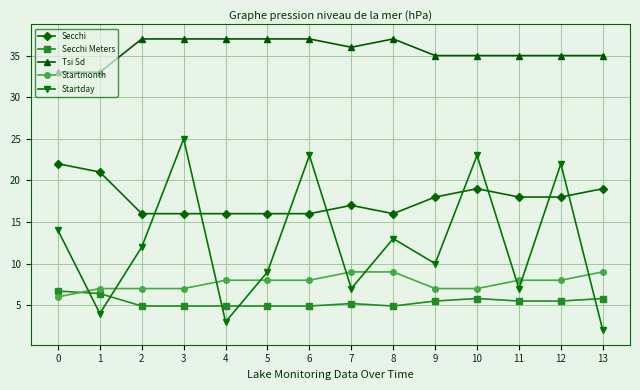

True or false: Secchi Meters has more than 0 points higher than both neighbors.

True